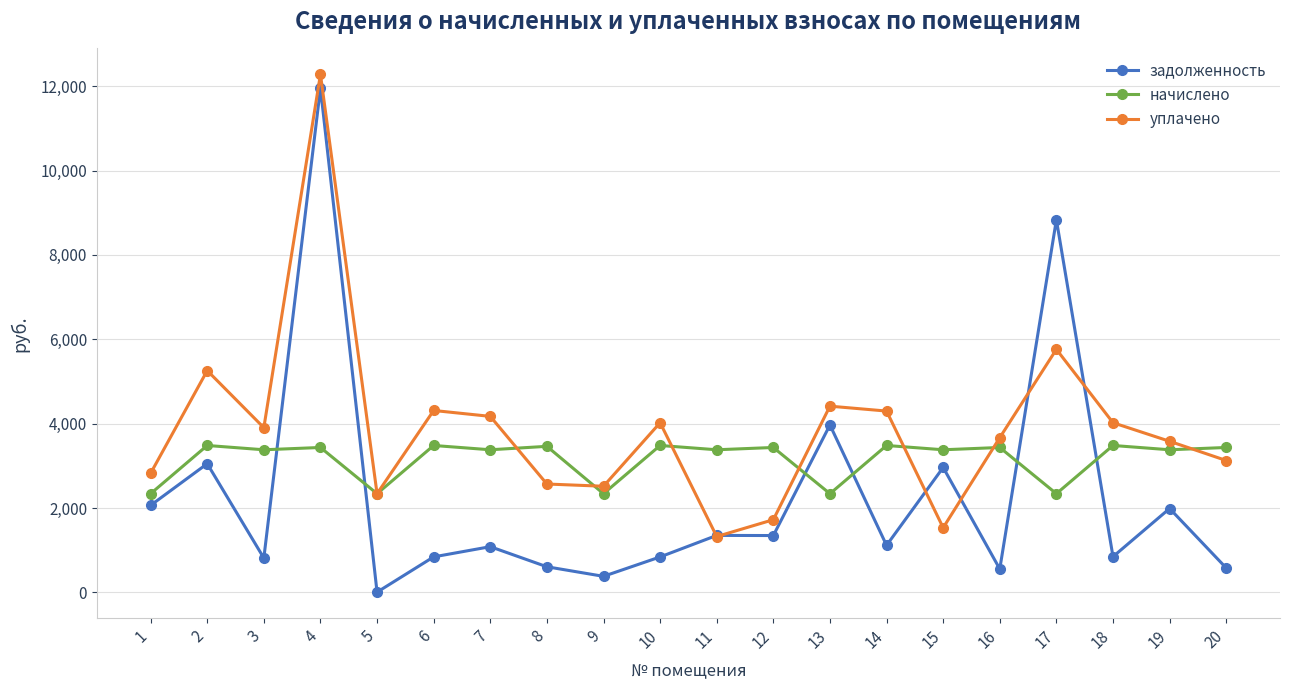

What is the highest value of the уплачено series?

12280.8